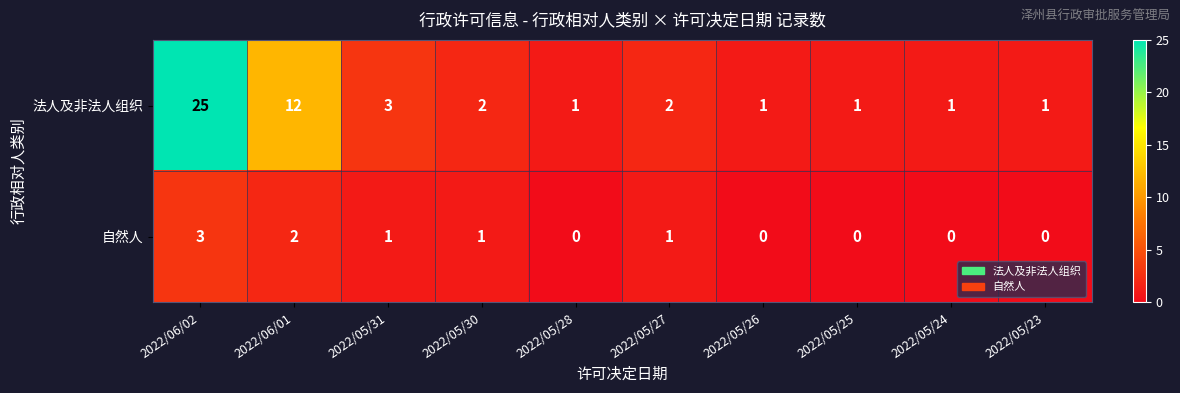

At how many categories does at least one series exceed 21?

1